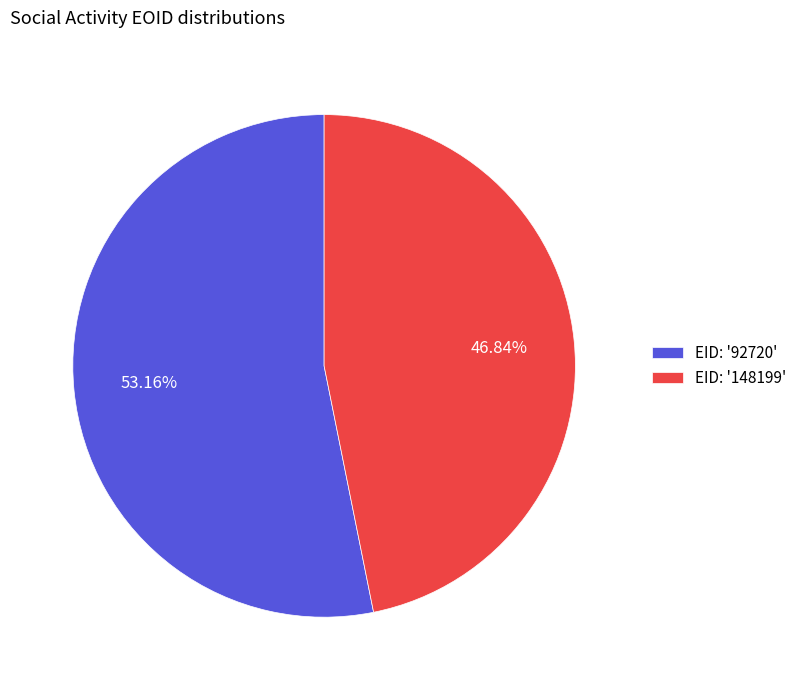

Is there a majority slice in this chart?

Yes